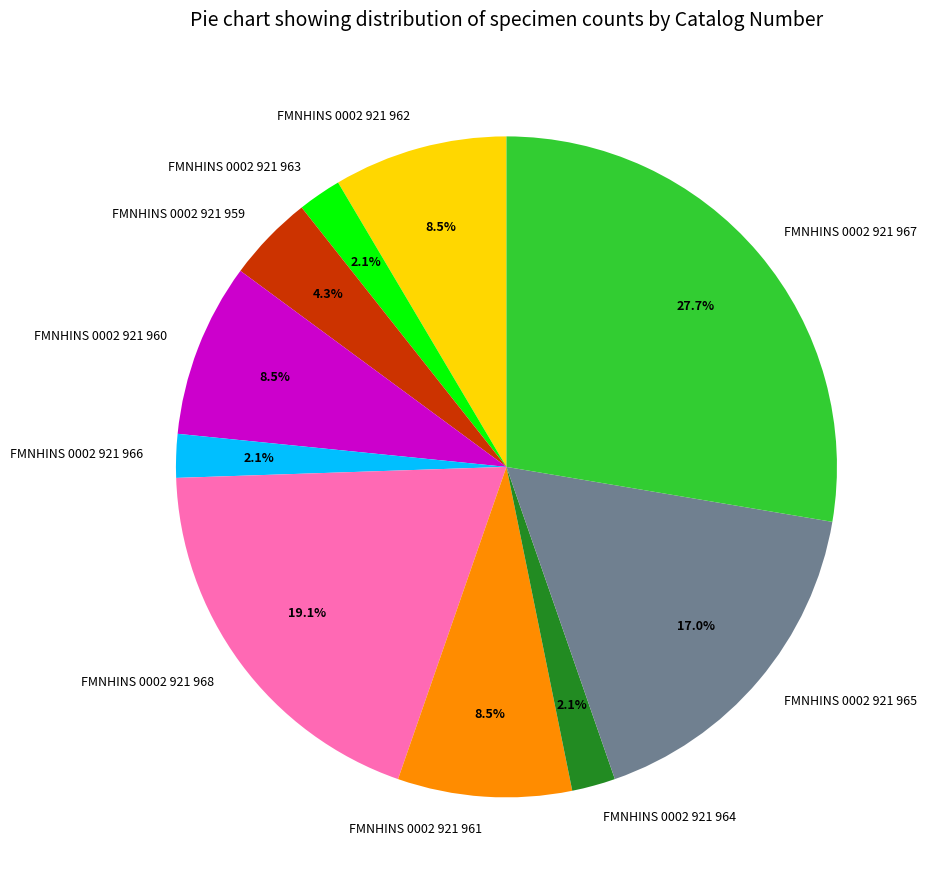

To the nearest percent, what is the combined percentage of FMNHINS 0002 921 968 and FMNHINS 0002 921 961?

28%